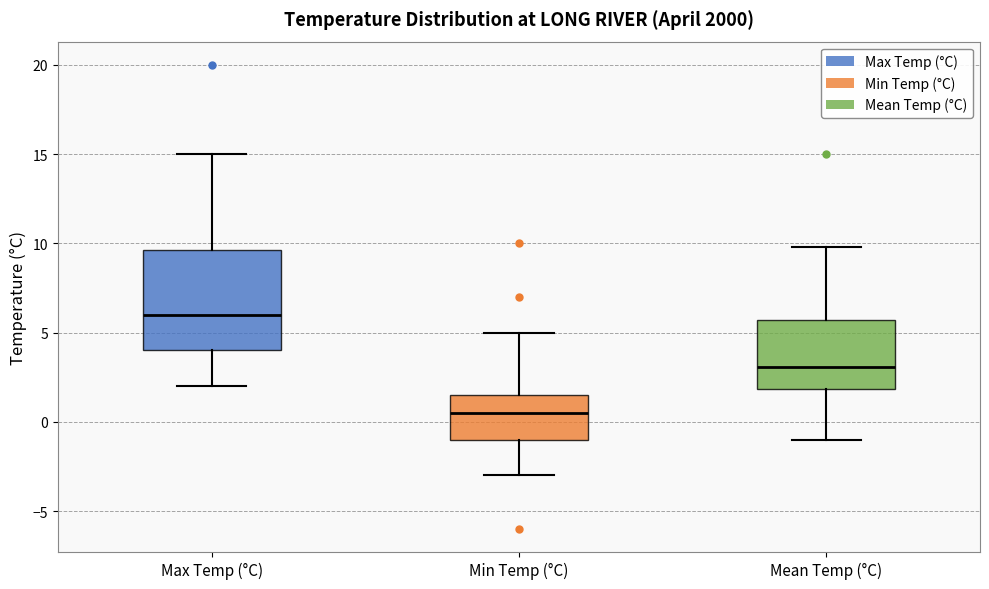

Which box's median line is the highest?

Max Temp (°C)